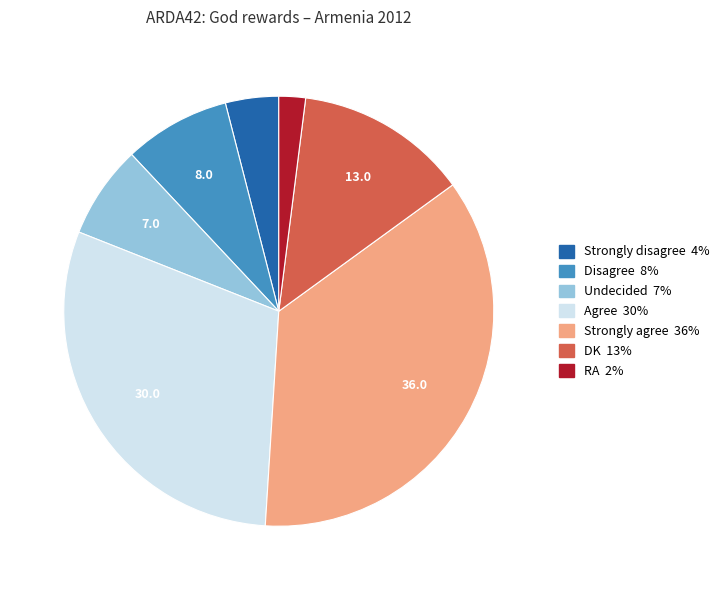

Approximately how many times larger is the value at DK compared to Disagree?

1.6